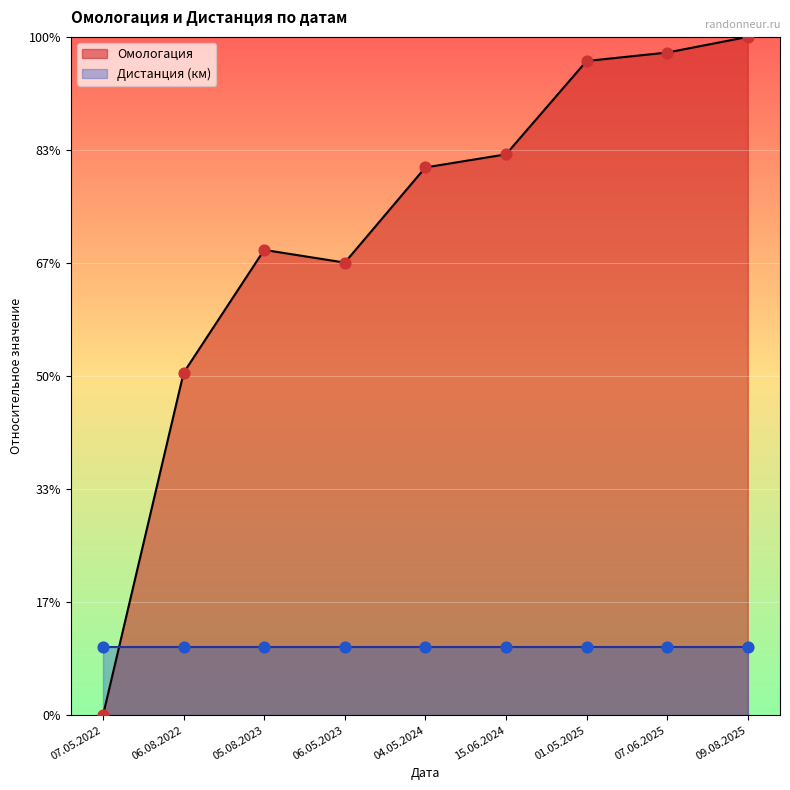

Which has a higher value, 15.06.2024 or 07.05.2022?

15.06.2024